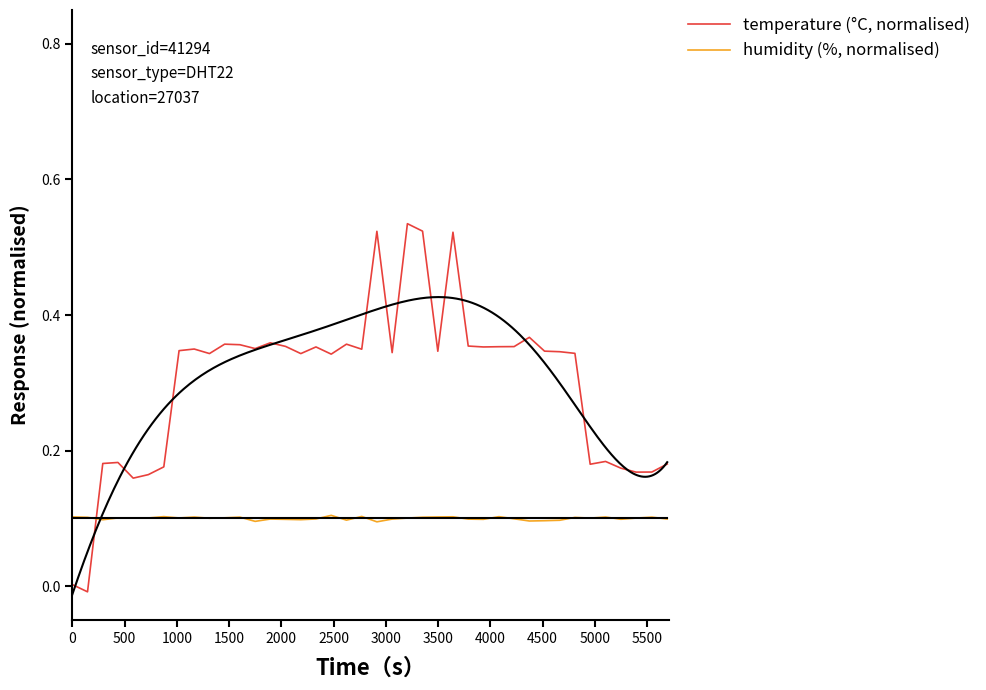

Which series ends up on top after the final intersection of humidity (%, normalised) and temperature (°C, normalised)?

temperature (°C, normalised)